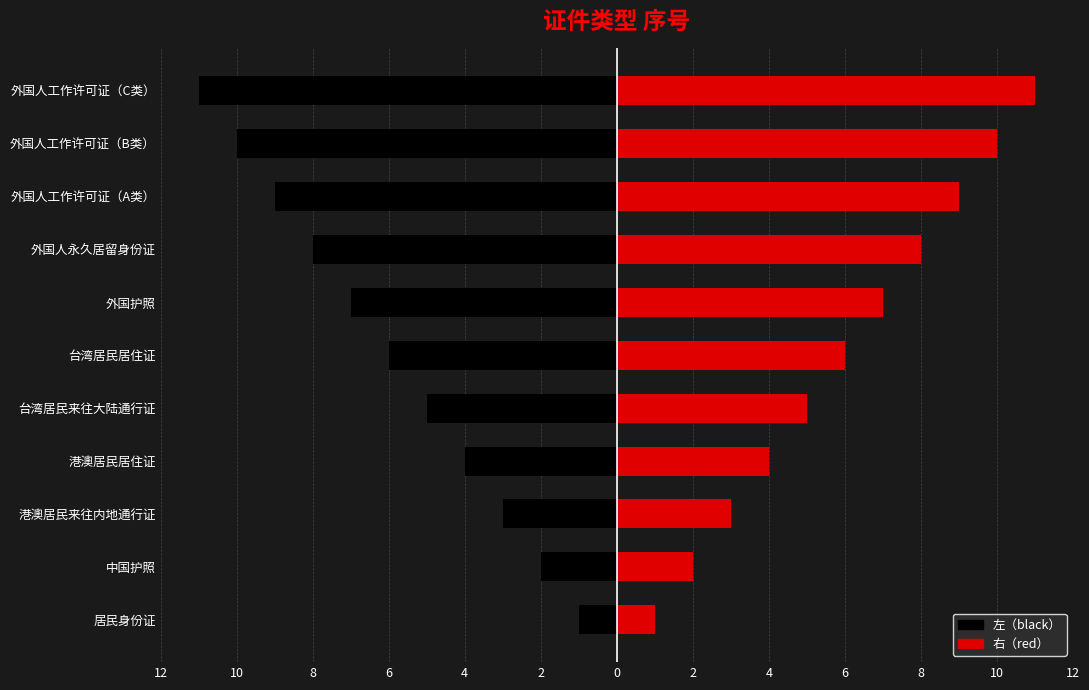

Reading left to right, extract all data points from this chart.

左（black）: -1	-2	-3	-4	-5	-6	-7	-8	-9	-10	-11
右（red）: 1	2	3	4	5	6	7	8	9	10	11